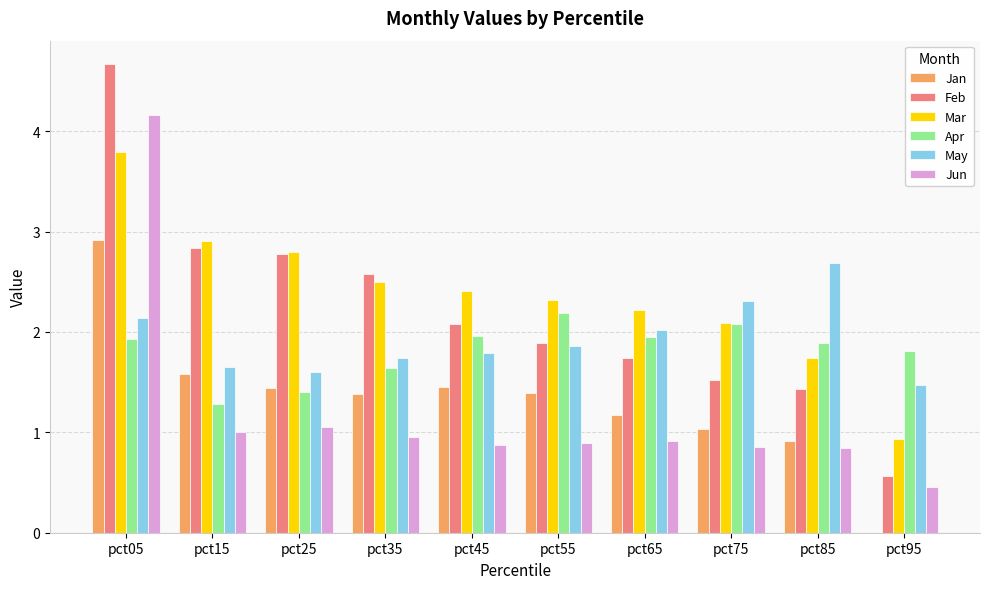

True or false: Feb has a value of 2.2 at pct75.

False